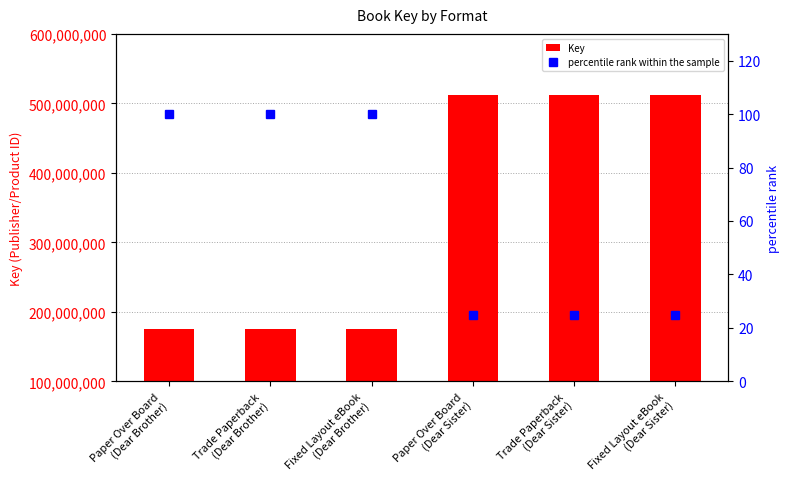

What position from the left is Trade Paperback
(Dear Brother)?

2